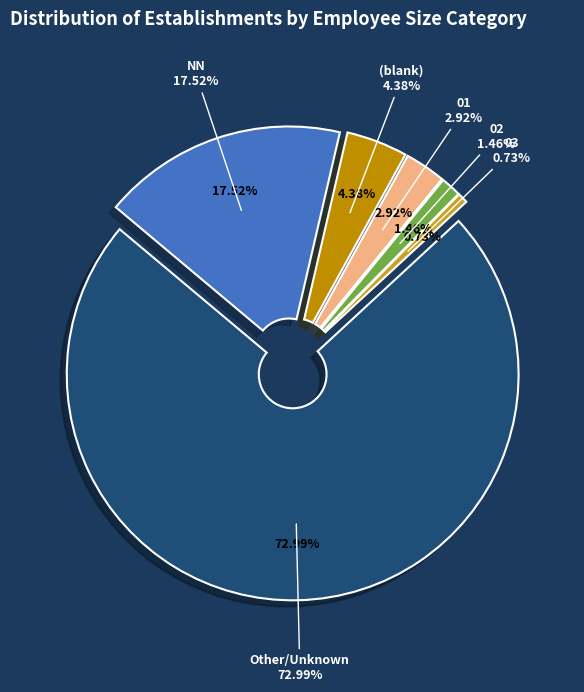

How many segments does this pie chart have?

6